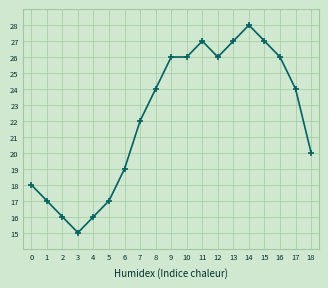

How many series are shown in this chart?

1